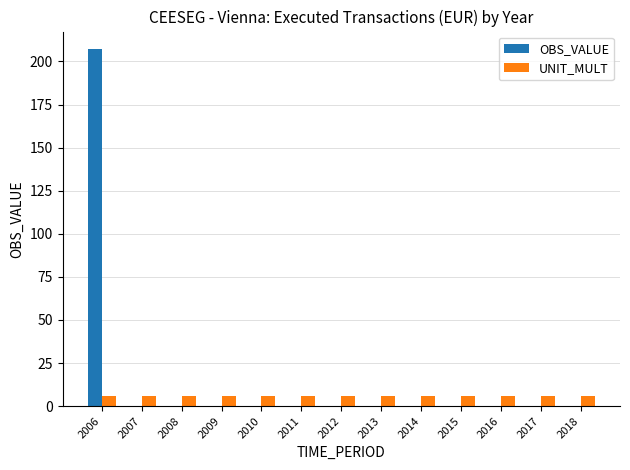

How many distinct data groups are displayed?

2